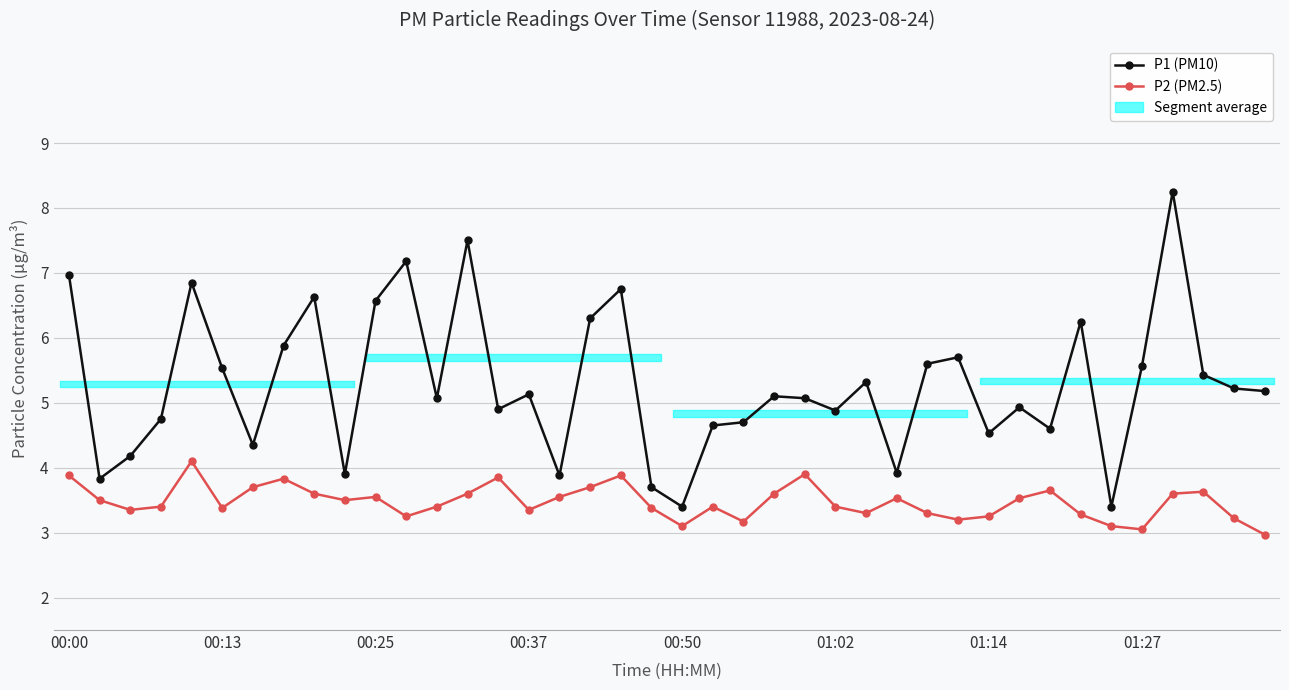

How many interior local peaks does the P2 (PM2.5) series have?

10